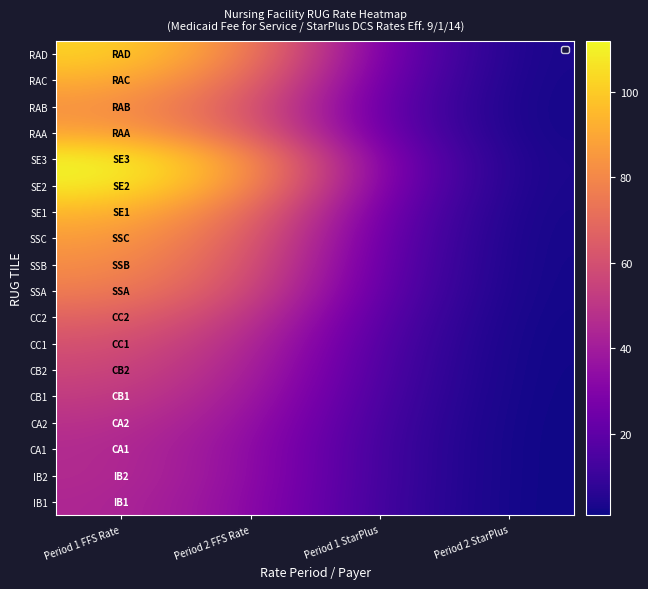

Which series changed the most between Period 2 FFS Rate and Period 1 StarPlus?

SE3